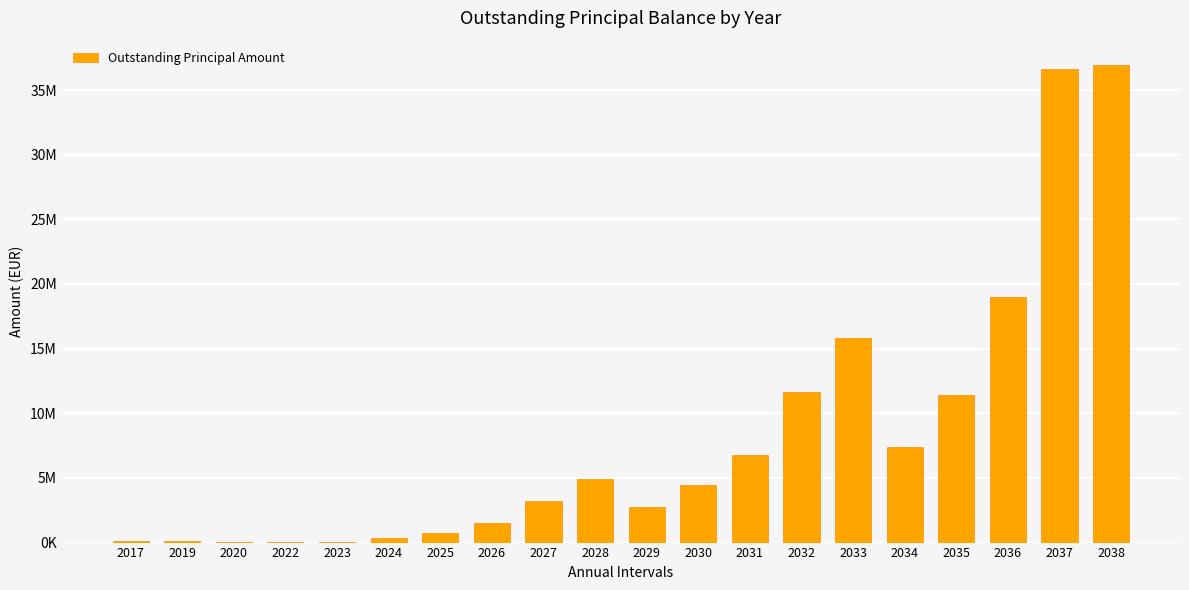

What is the value of the 2nd bar from the left?

113717.0